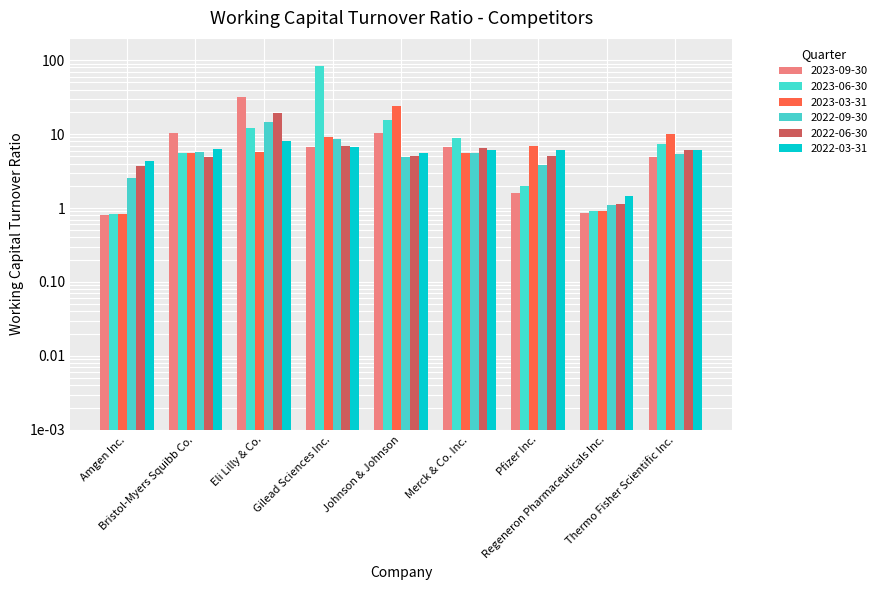

At which category is the sum across all series the highest?

Gilead Sciences Inc.